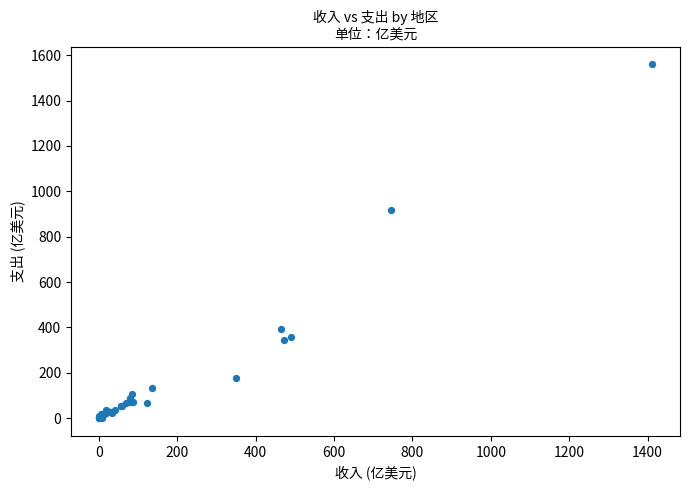

What Y value in the scatter plot is closest to 780?

919.5